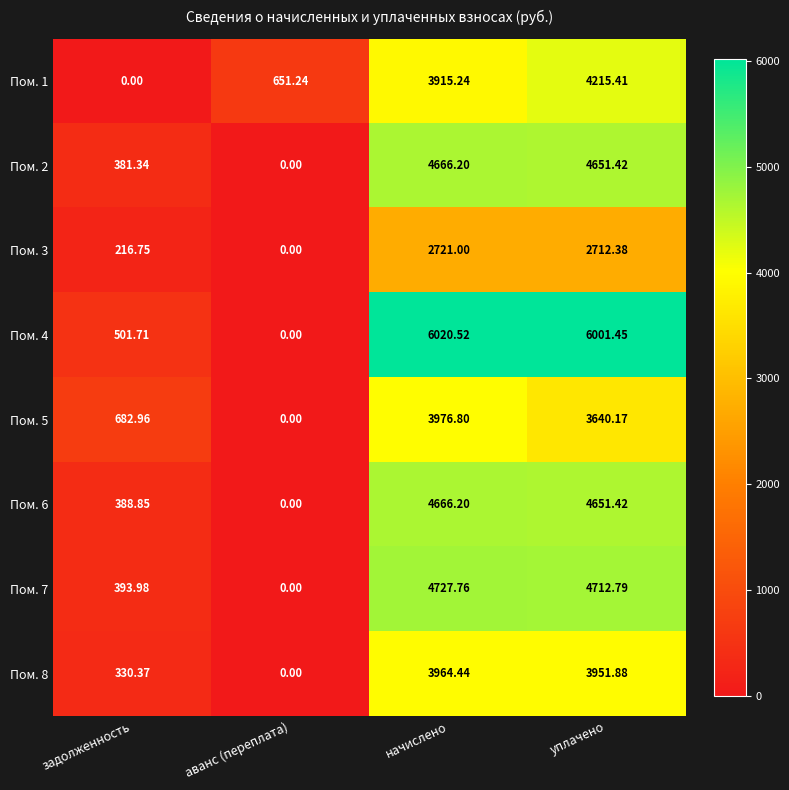

Between начислено and уплачено, which series saw the biggest shift?

Пом. 5